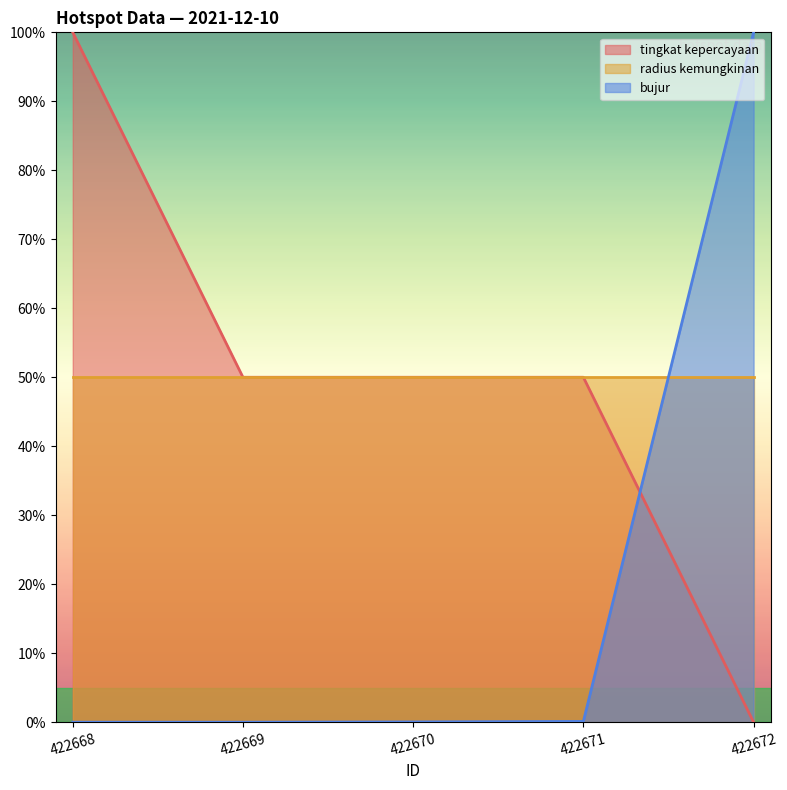

At which category does the chart reach its peak across all series?

422668